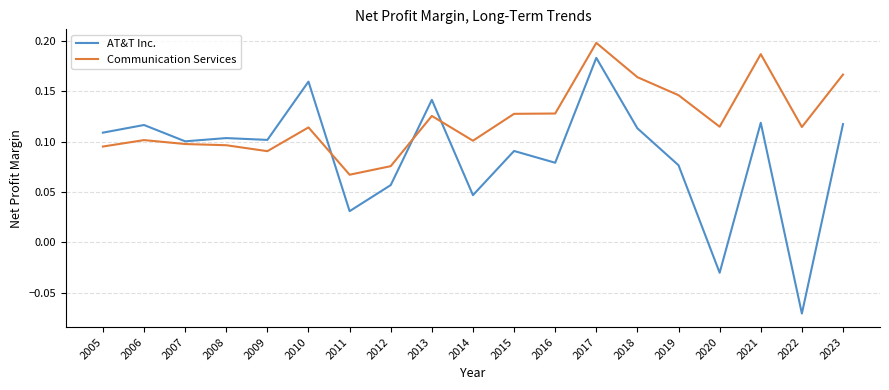

After their last crossing, which series has the higher values: Communication Services or AT&T Inc.?

Communication Services